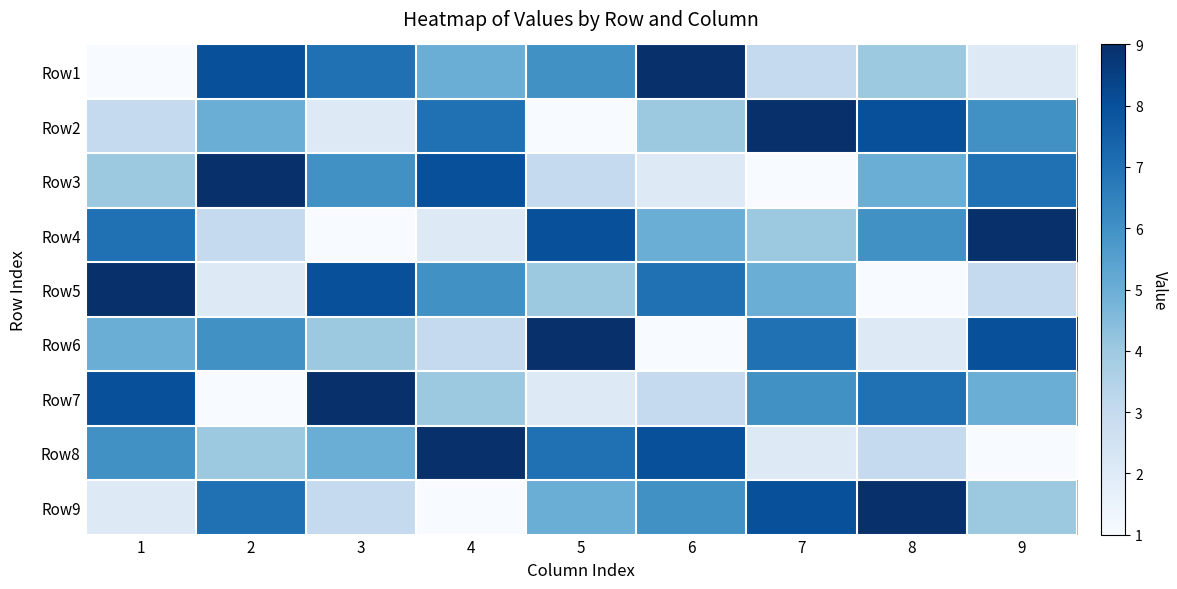

Count the number of data series in this chart.

9